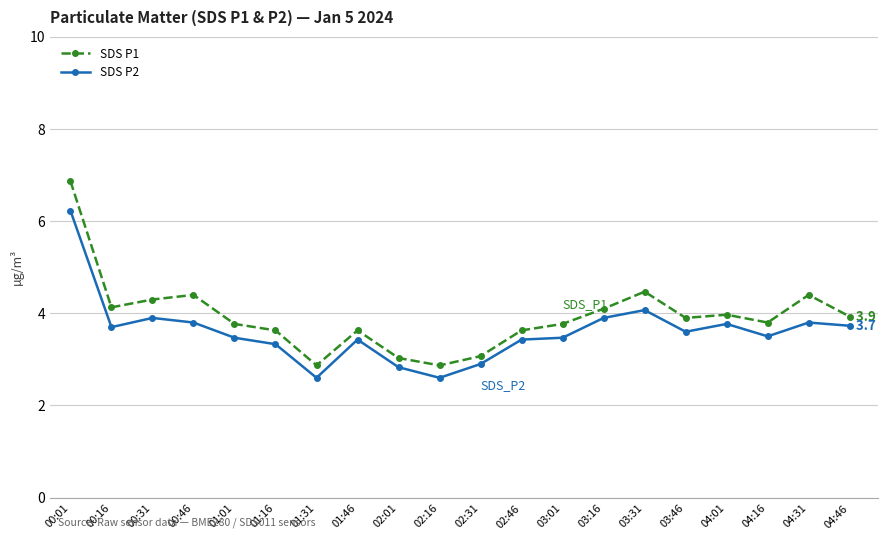

How many data points does each series have?

20